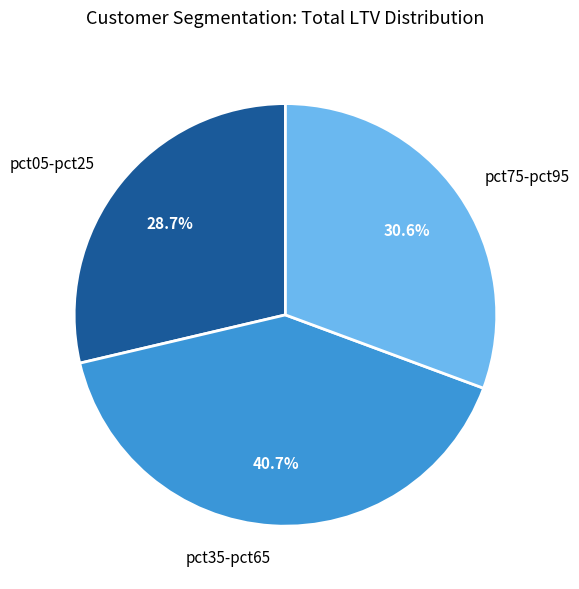

How much of the chart is everything except pct35-pct65?

59.3%